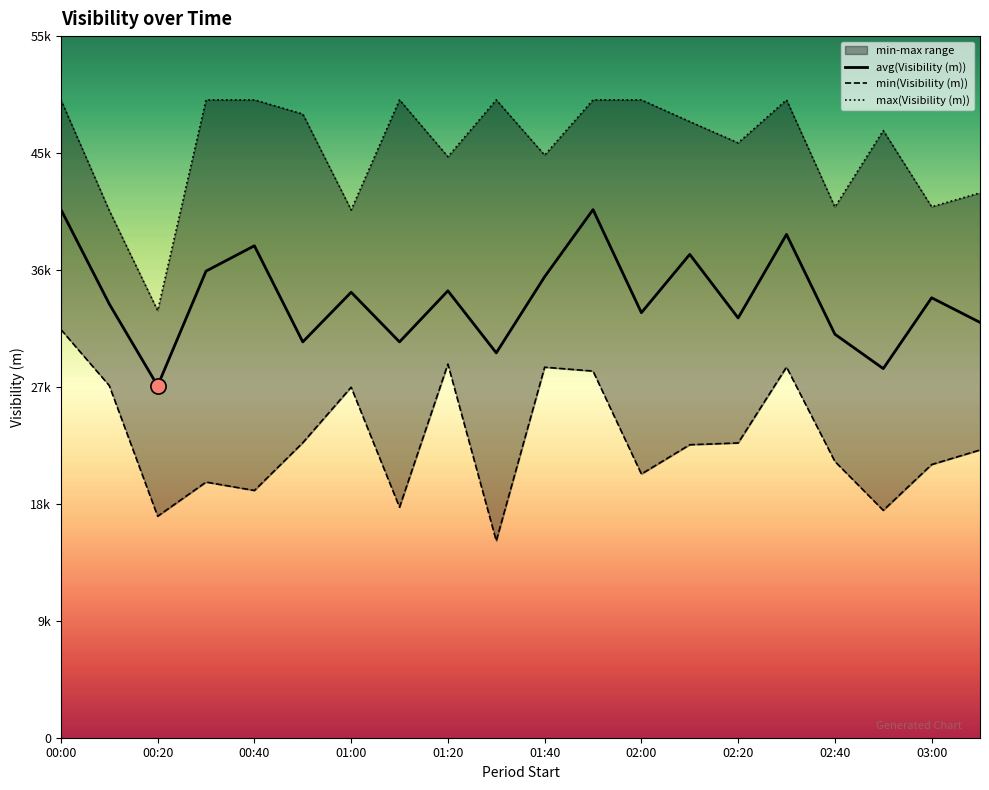

What are all the series names shown in the legend?

avg(Visibility (m)), min(Visibility (m)), max(Visibility (m))